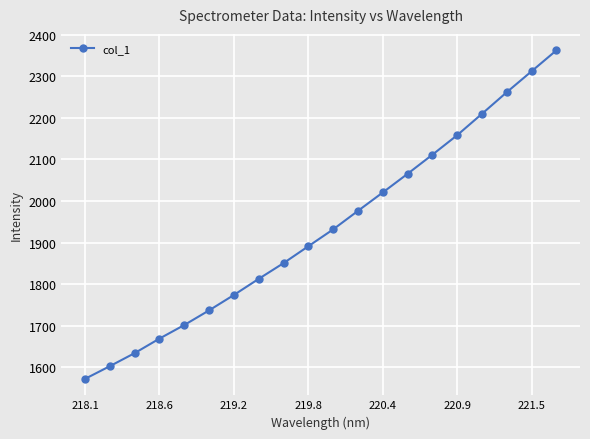

Reading right to left, extract all data points from this chart.

2362.9	2312.5	2262.1	2210.1	2158.6	2111.5	2065.6	2020.6	1976.3	1931.7	1891.1	1850.4	1812.5	1773.7	1736.6	1701.3	1668.6	1633.6	1602.1	1571.5